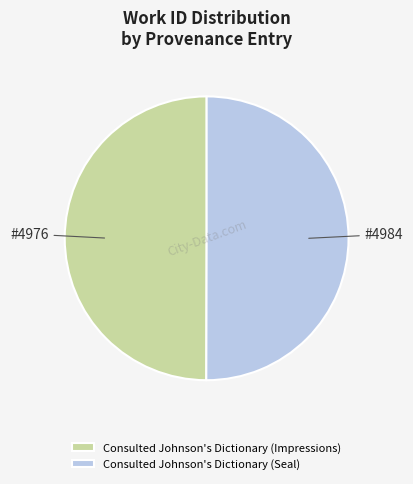

What is the ratio of the value at Consulted Johnson's Dictionary (Seal) to the value at Consulted Johnson's Dictionary (Impressions)?

1.0